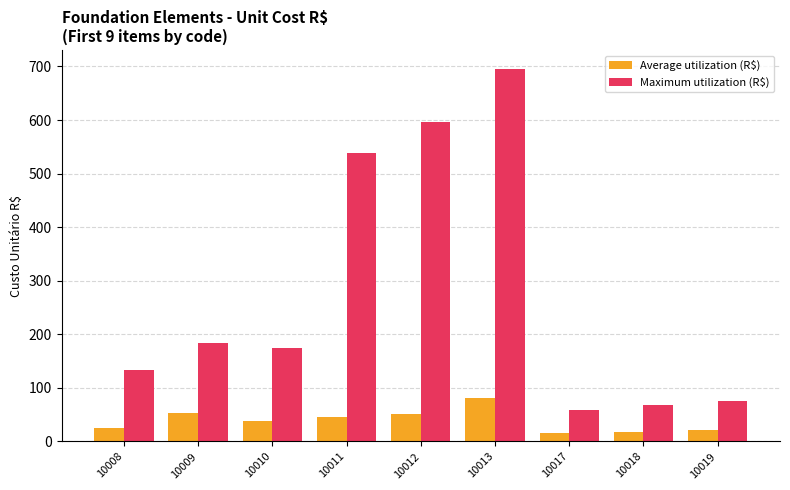

What is the value of the Maximum utilization (R$) bar at the 8th from the left?

67.5